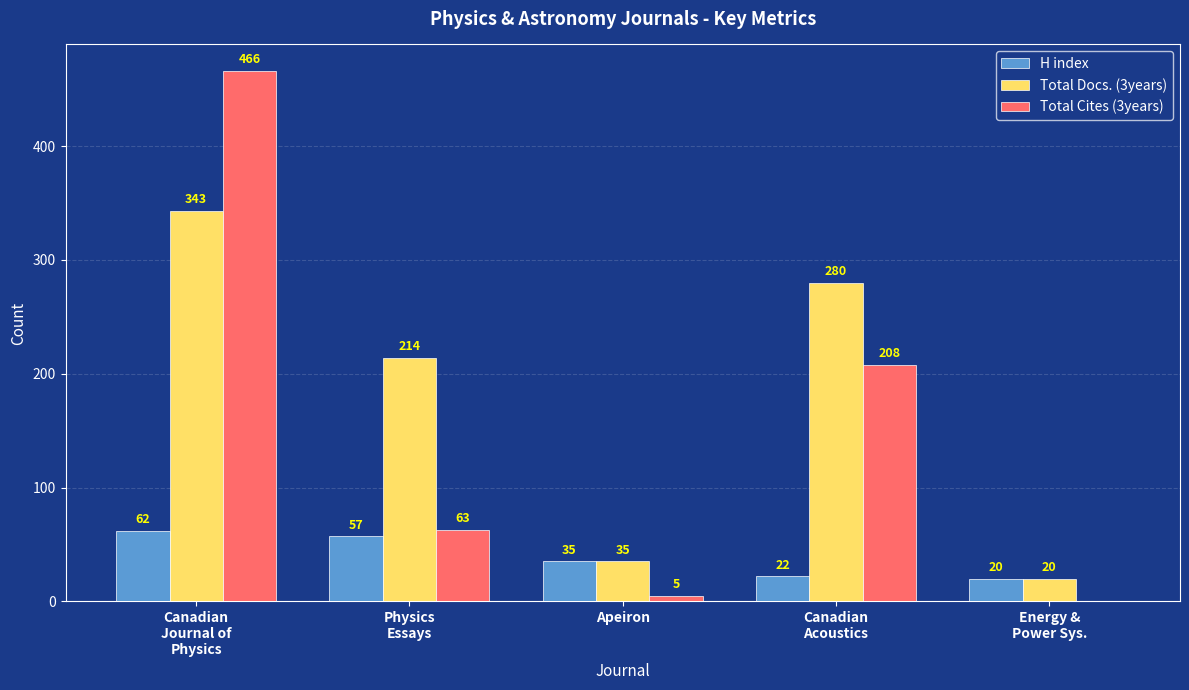

What is the maximum value for H index?

62